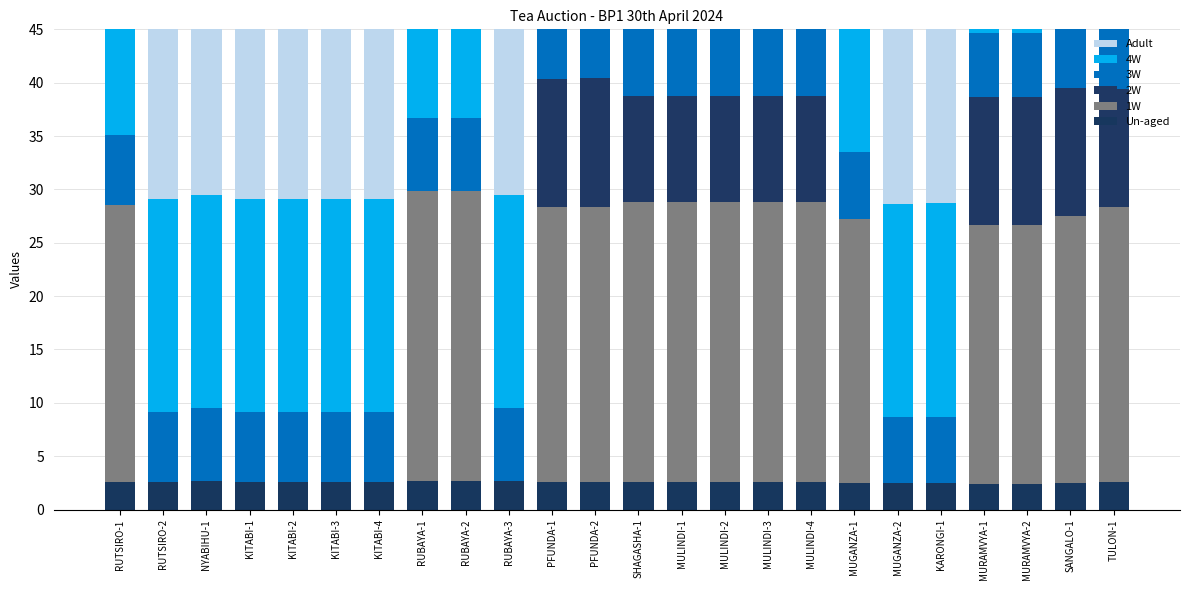

What position from the left is MULINDI-4?

17